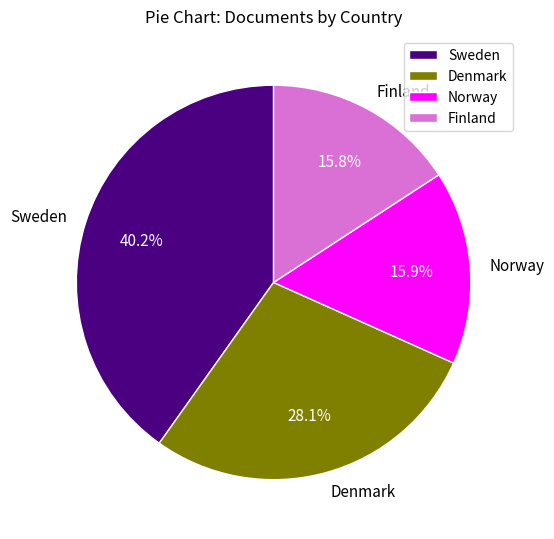

To the nearest percent, what portion does Finland represent?

16%